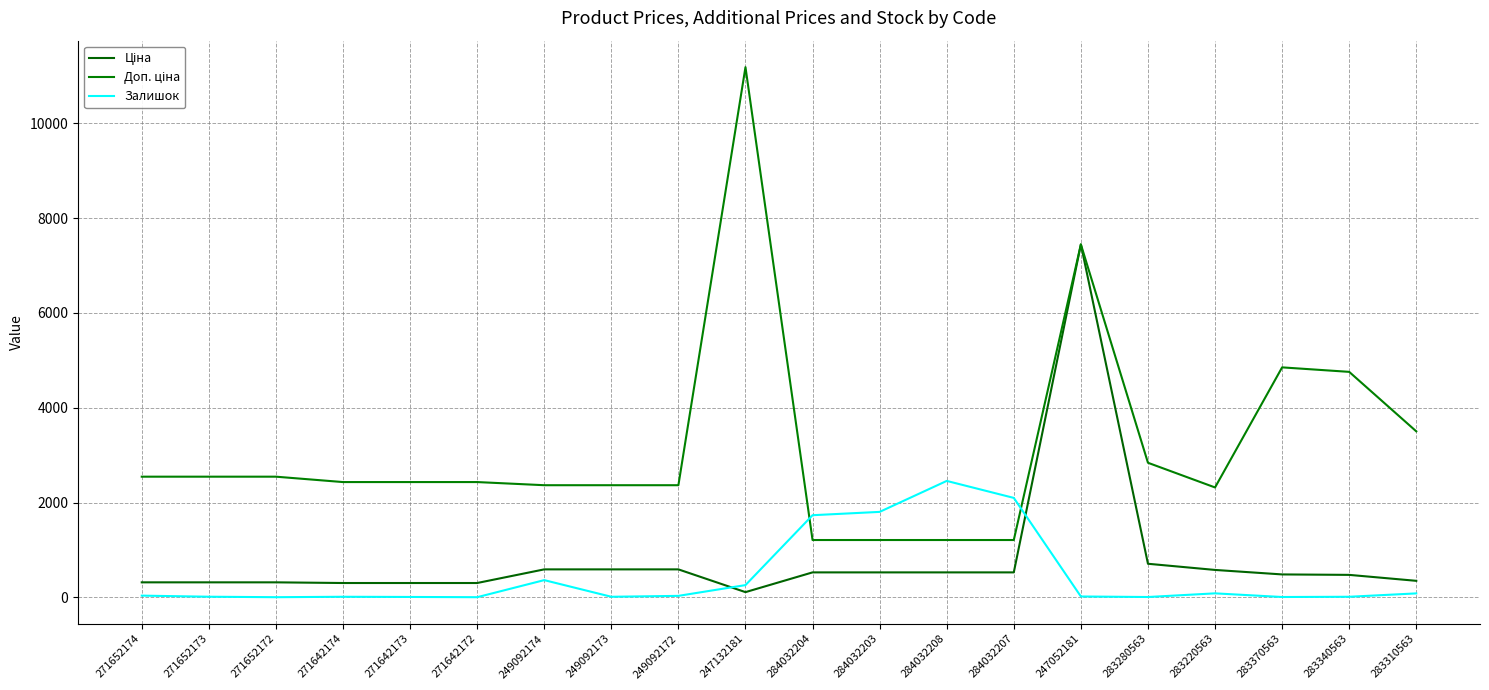

What position from the right is 247052181?

6